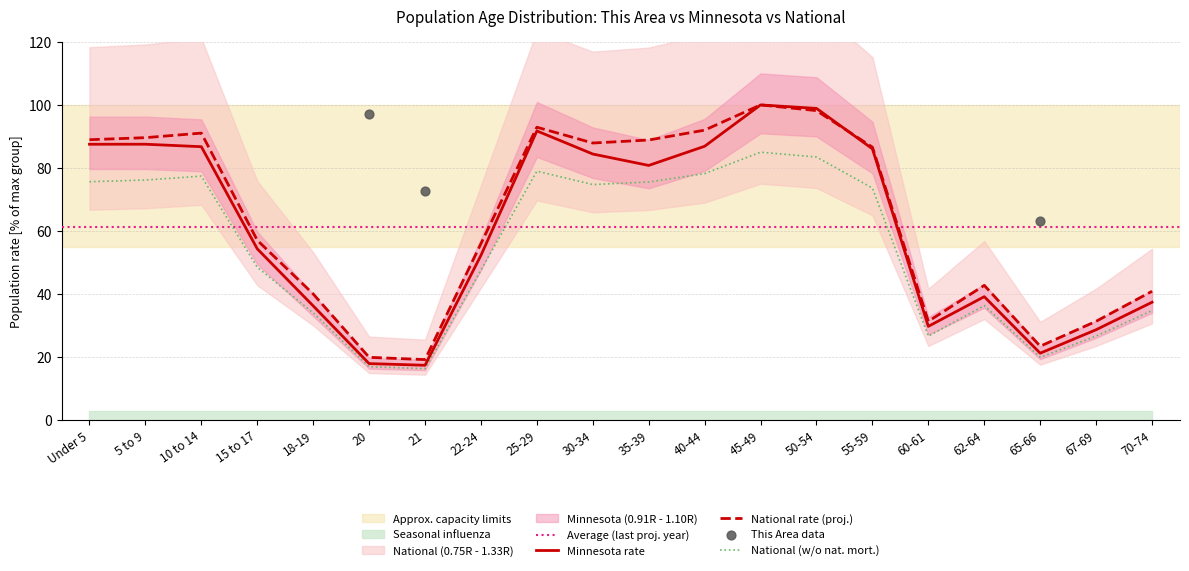

At which category is the sum across all series the highest?

Under 5